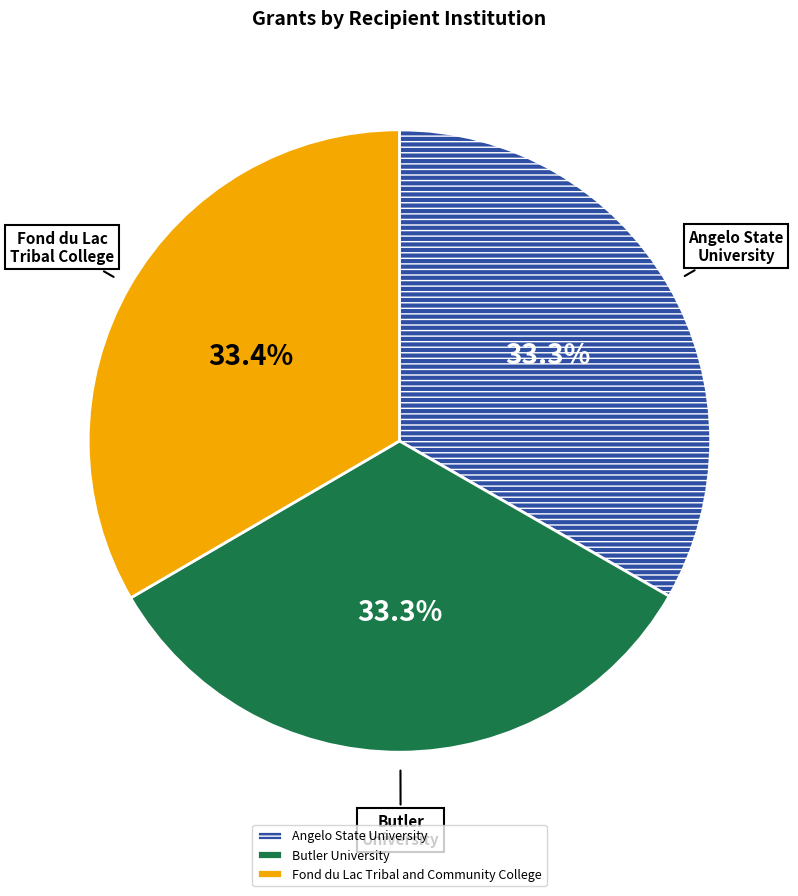

True or false: Angelo State University accounts for 43% of the total.

False